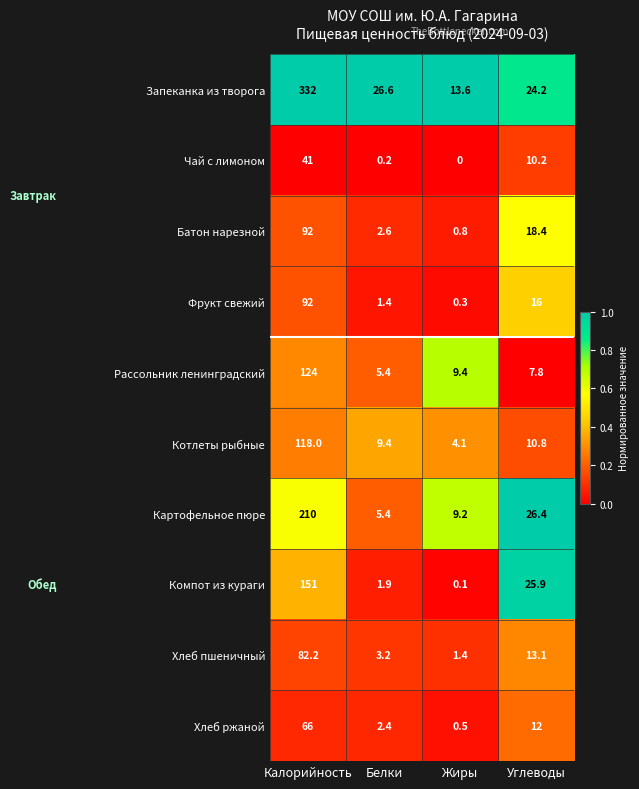

Where is Котлеты рыбные nearest to the value 61?

Углеводы